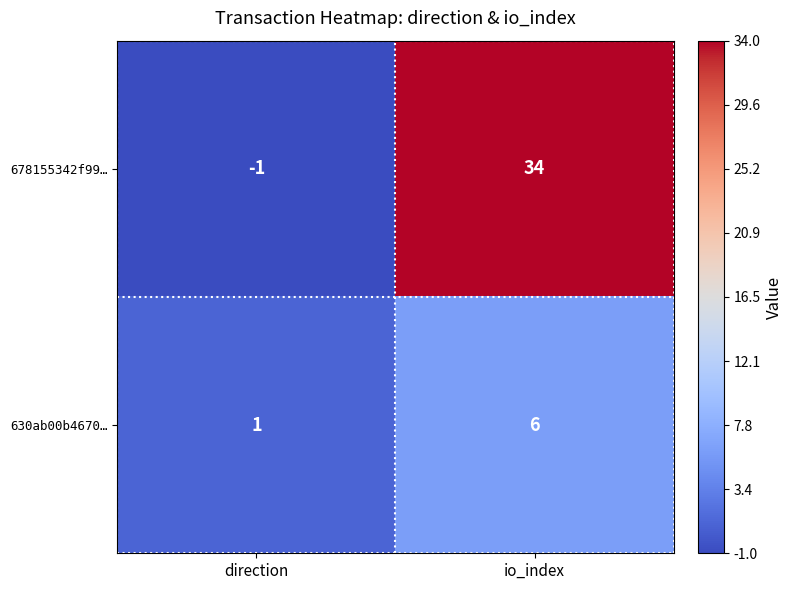

At which category is the sum across all series the highest?

io_index